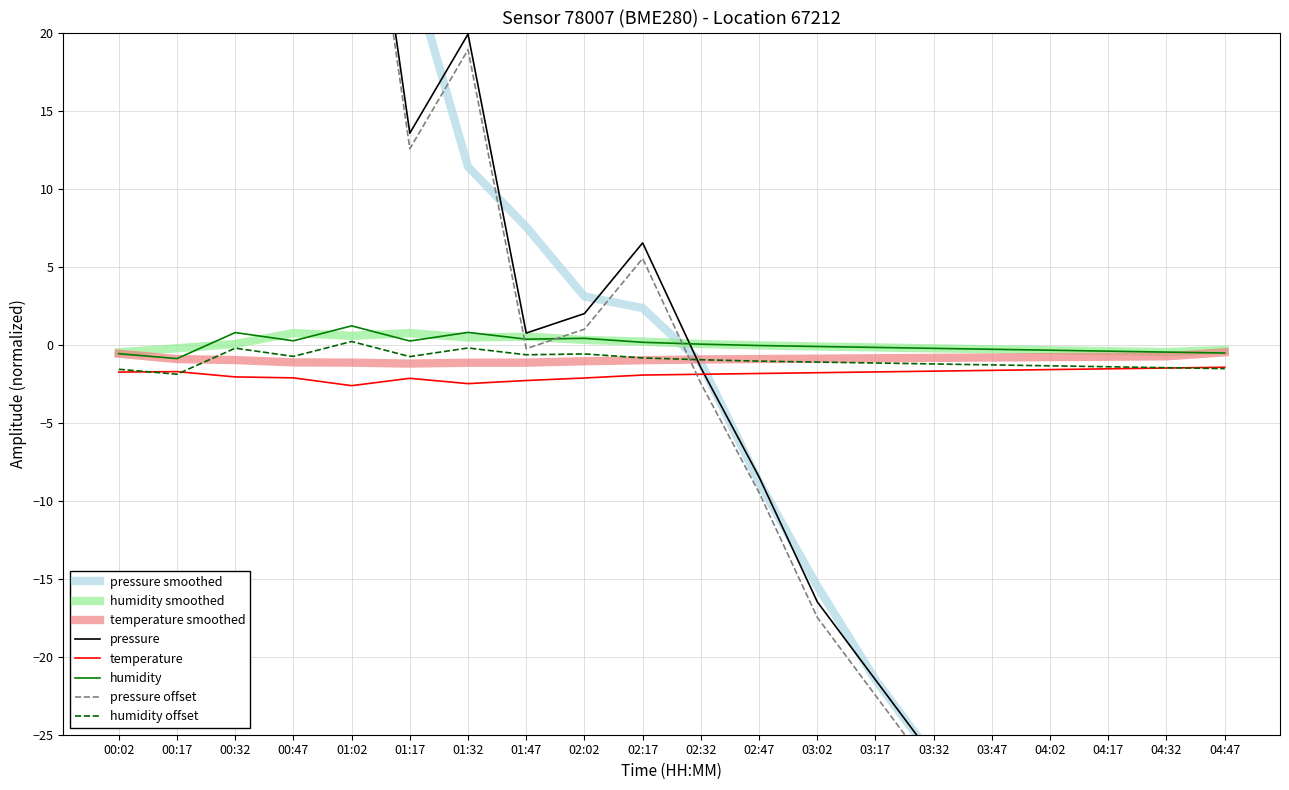

What is the difference between the maximum and minimum values in the humidity series?

2.1